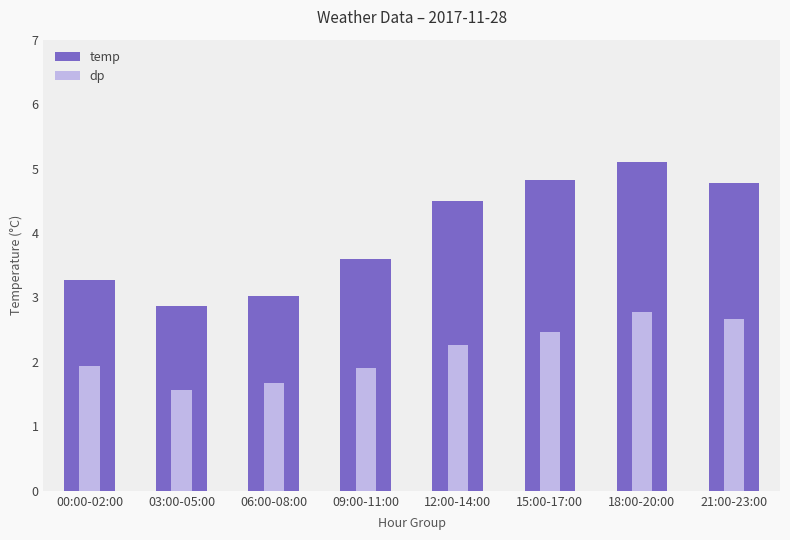

What is the value of the temp bar at the 7th from the left?

5.1